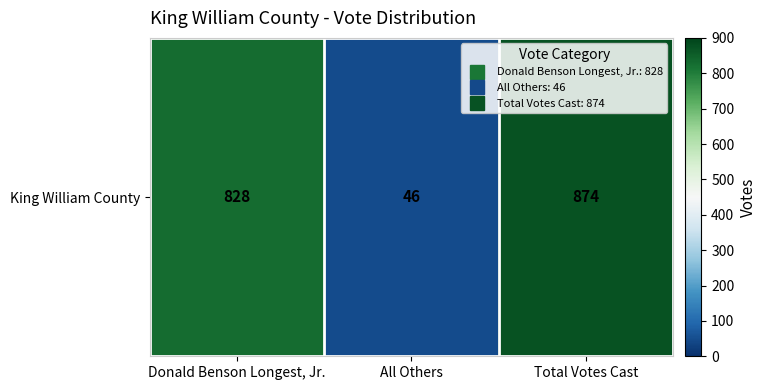

Reading left to right, what are all the values shown in this chart?

Donald Benson Longest, Jr.=828	All Others=46	Total Votes Cast=874